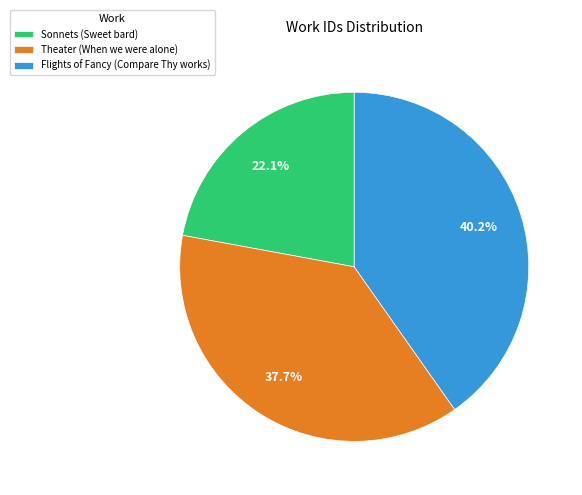

The Theater (When we were alone) slice represents 38% of the pie. True or false?

True